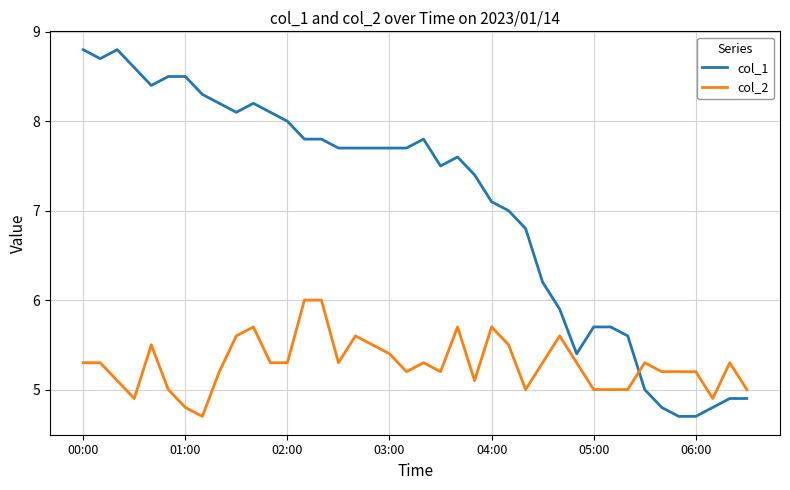

Which series has the largest range (max minus min)?

col_1